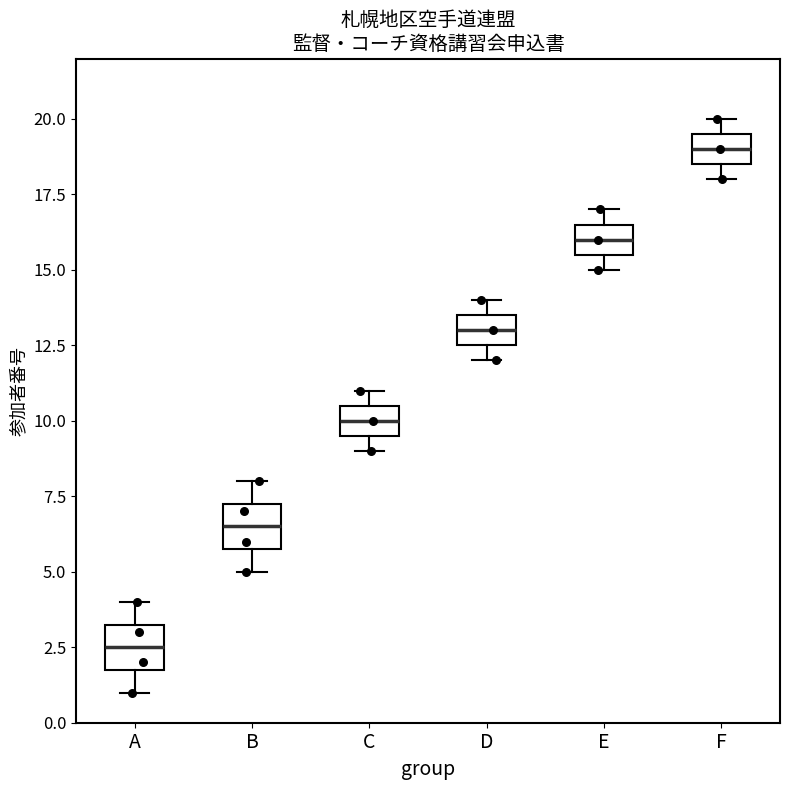

Reading left to right, read every box against the y-axis: the position of its median line, the range the box covers, and the ends of its whiskers. The values are not printed on the chart, so give them approximately, as read against the axis.

A: median 2.5, box 2.0 to 3.5, whiskers 1.0 to 4.0
B: median 6.5, box 6.0 to 7.5, whiskers 5.0 to 8.0
C: median 10.0, box 9.5 to 10.5, whiskers 9.0 to 11.0
D: median 13.0, box 12.5 to 13.5, whiskers 12.0 to 14.0
E: median 16.0, box 15.5 to 16.5, whiskers 15.0 to 17.0
F: median 19.0, box 18.5 to 19.5, whiskers 18.0 to 20.0